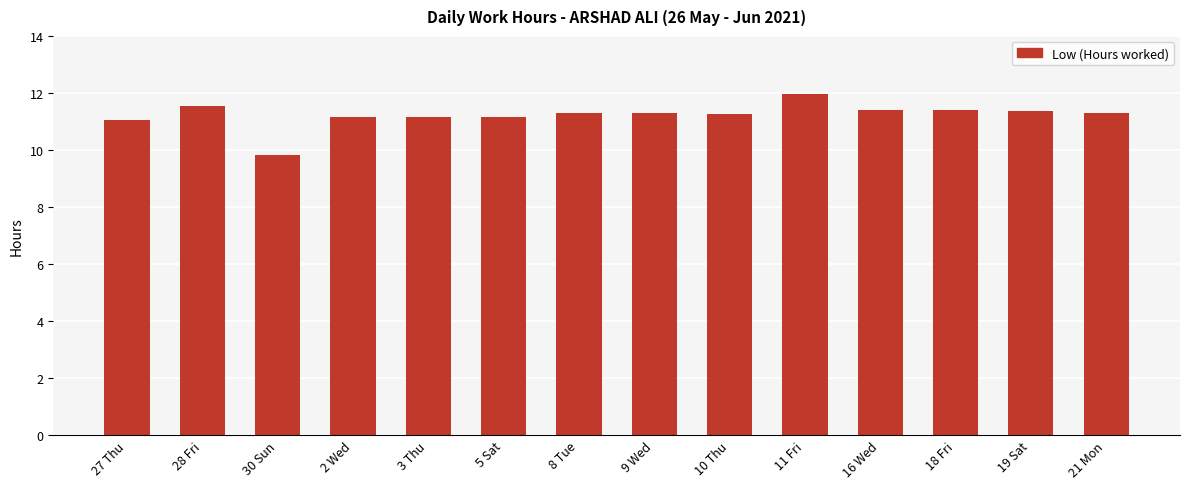

The chart shows a value of 11.1 at 3 Thu. True or false?

True